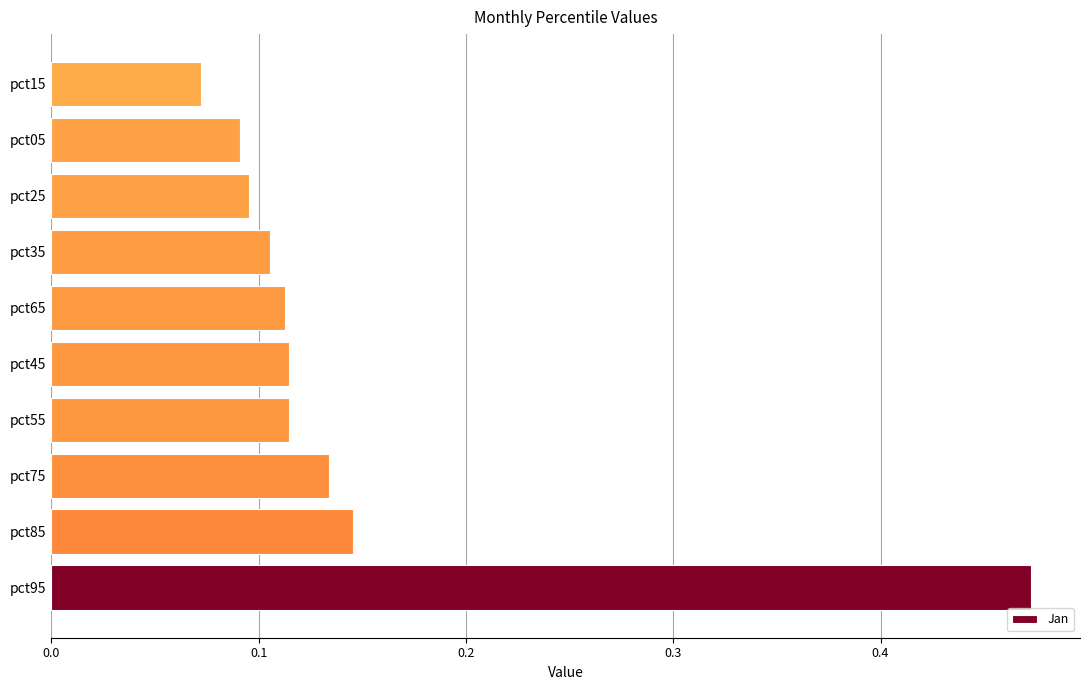

What is the change in value from pct95 to pct35?

-0.4